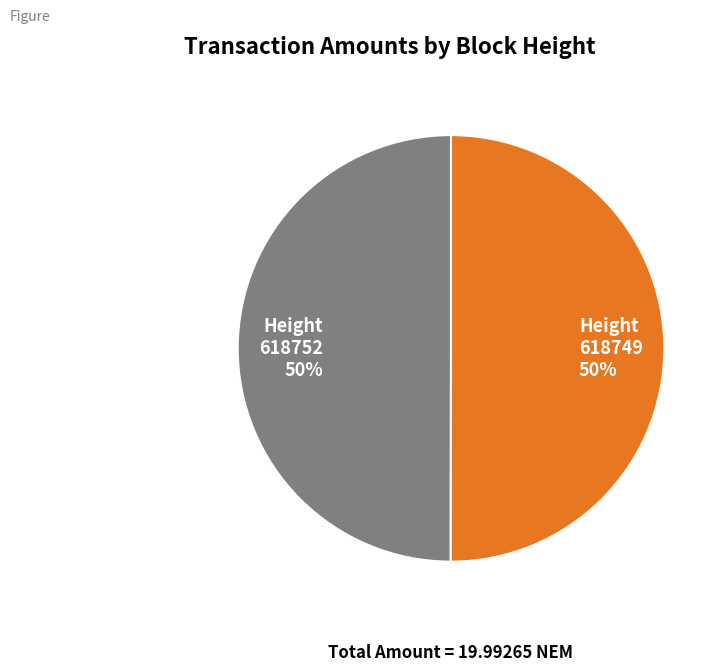

Do Height 618749 50% and Height 618752 50% together represent more than half of the pie?

Yes